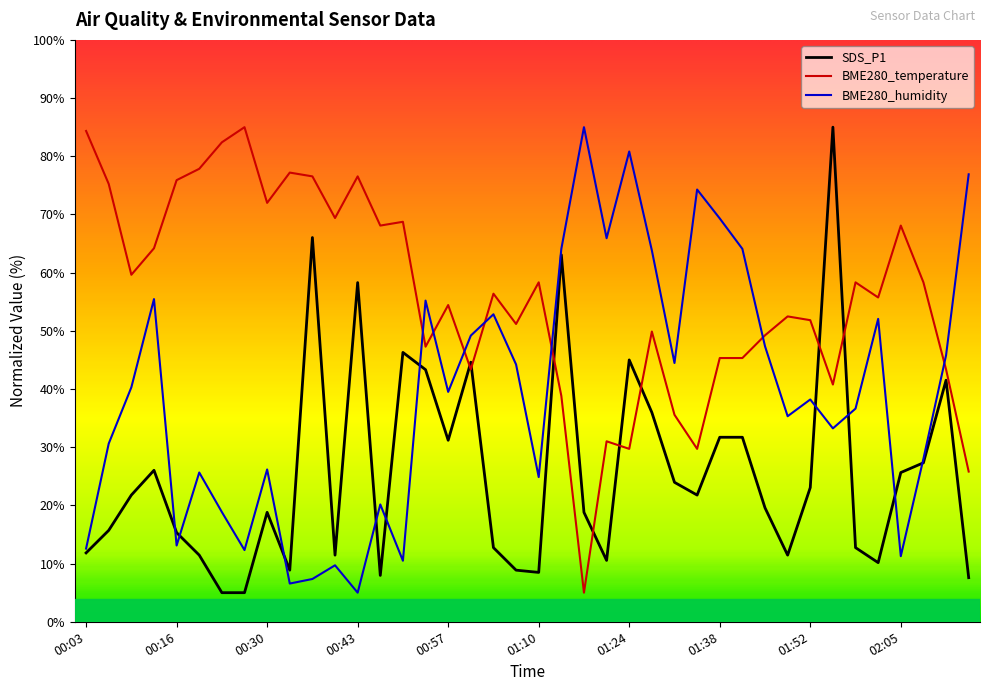

What is the minimum value shown in the chart?

5.0